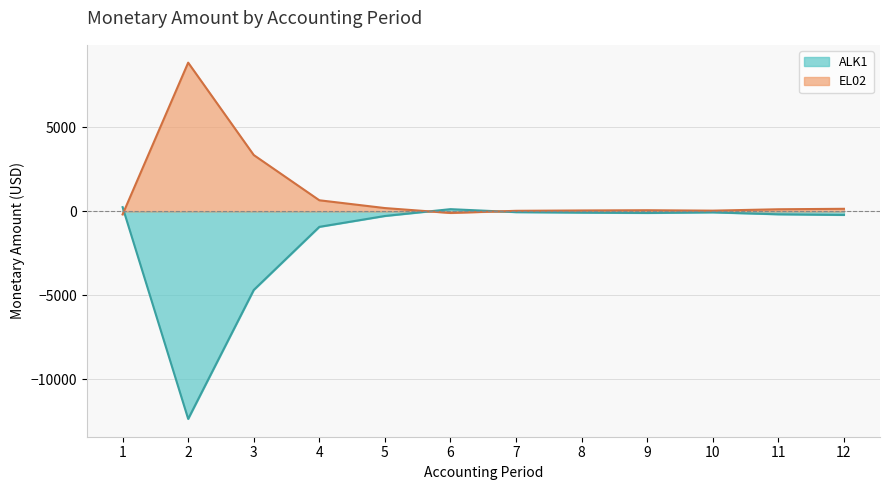

Reading left to right, transcribe all the data shown in this chart.

ALK1: 251.5	-12360.7	-4682.1	-922.1	-274.6	131.8	-46.0	-75.2	-95.2	-59.9	-175.0	-213.1
EL02: -182.4	8857.6	3355.2	660.8	196.8	-94.5	33.0	53.9	68.2	42.9	125.4	152.7